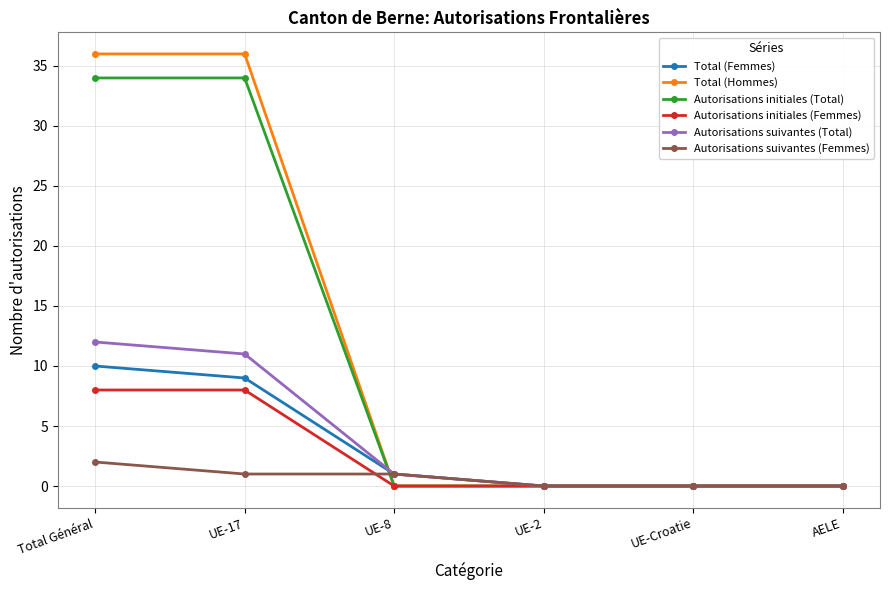

Which series has the largest total across all categories?

Total (Hommes)